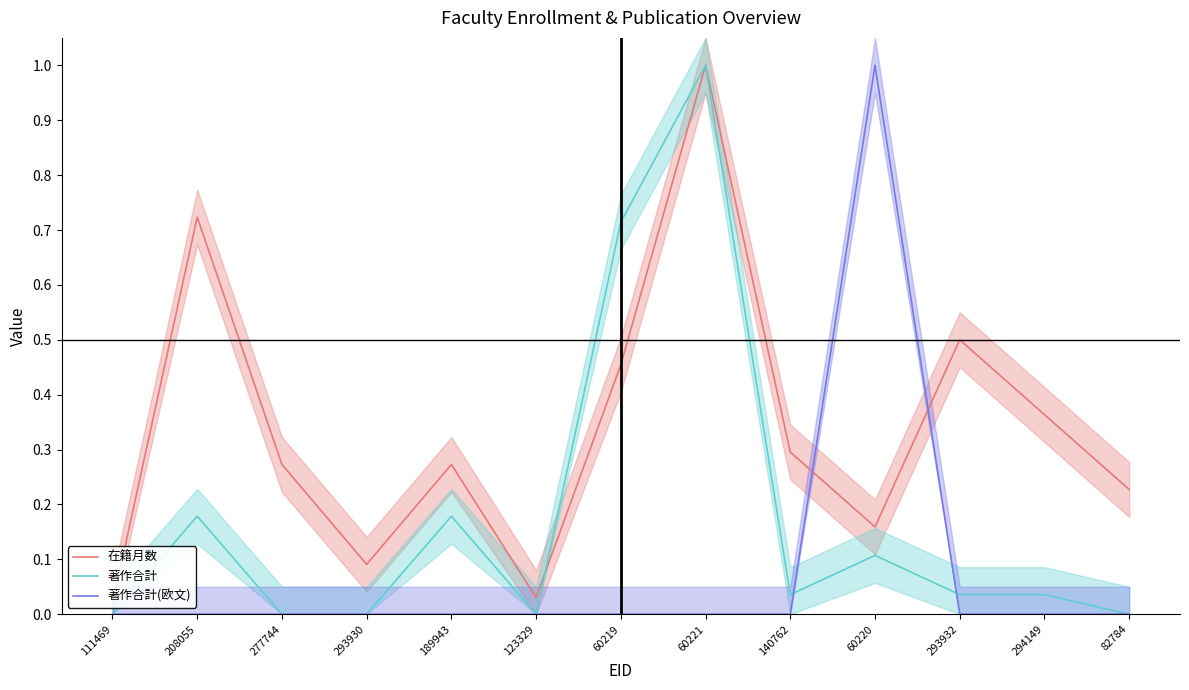

What position from the right is 111469?

13